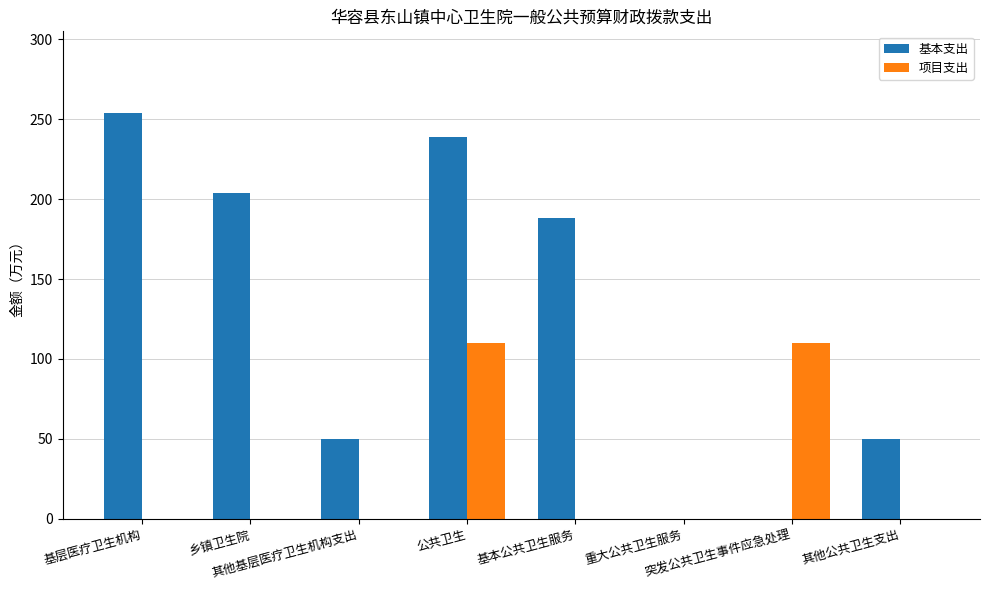

Is it true that 项目支出 equals -42.8 at 基本公共卫生服务?

False